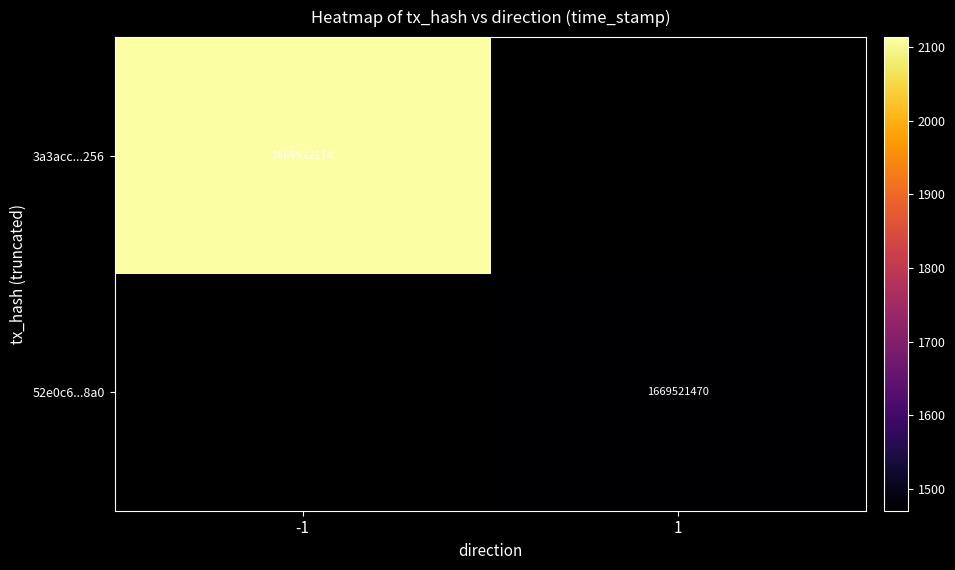

True or false: 52e0c6e789ea2db1bce54f393deb4fd5e2a408a has a value of 2703532321 at time_stamp.

False